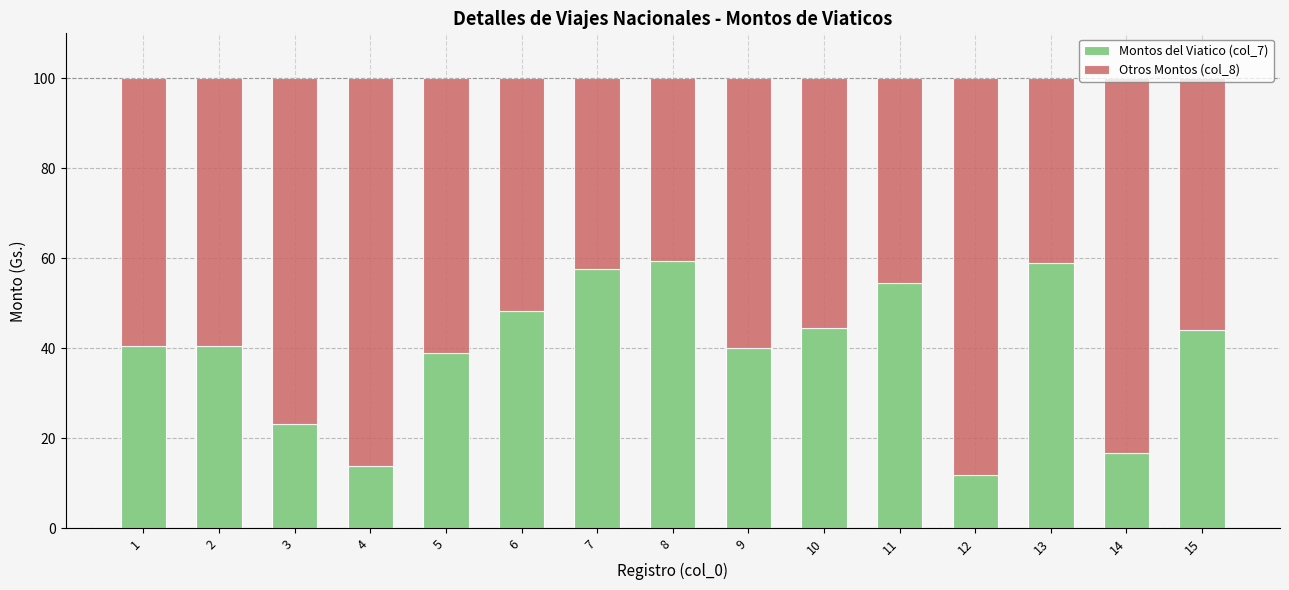

The value of Montos del Viatico (col_7) at 10 is 67.0. True or false?

False